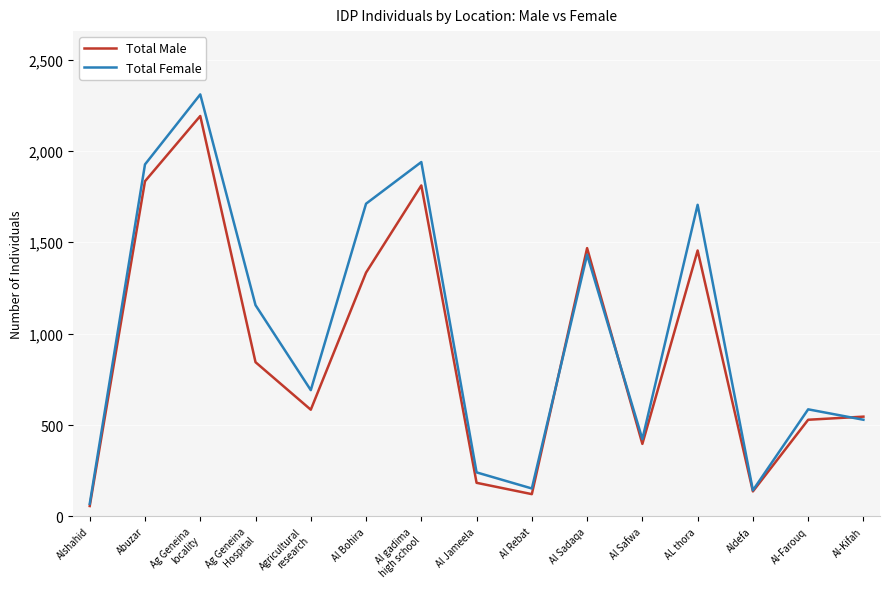

What is the sum of all Total Male values?

13493